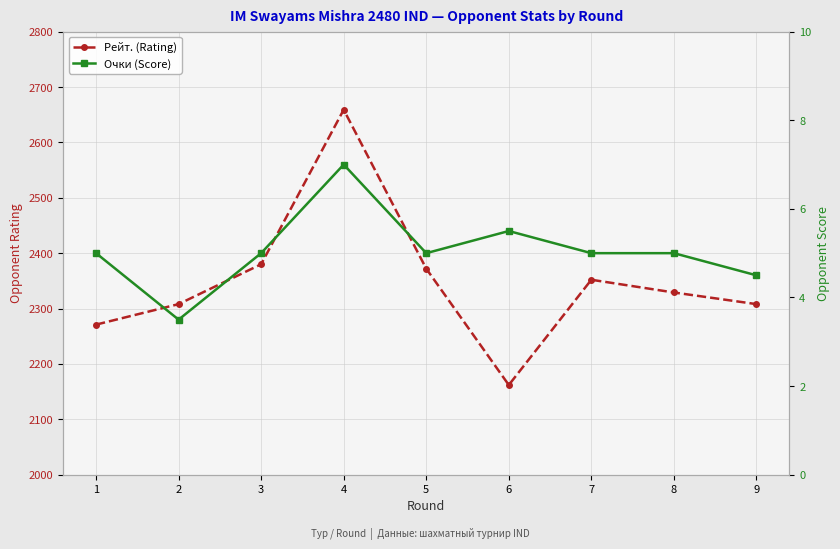

What is the spread (max minus min) of values at 7?

2347.0